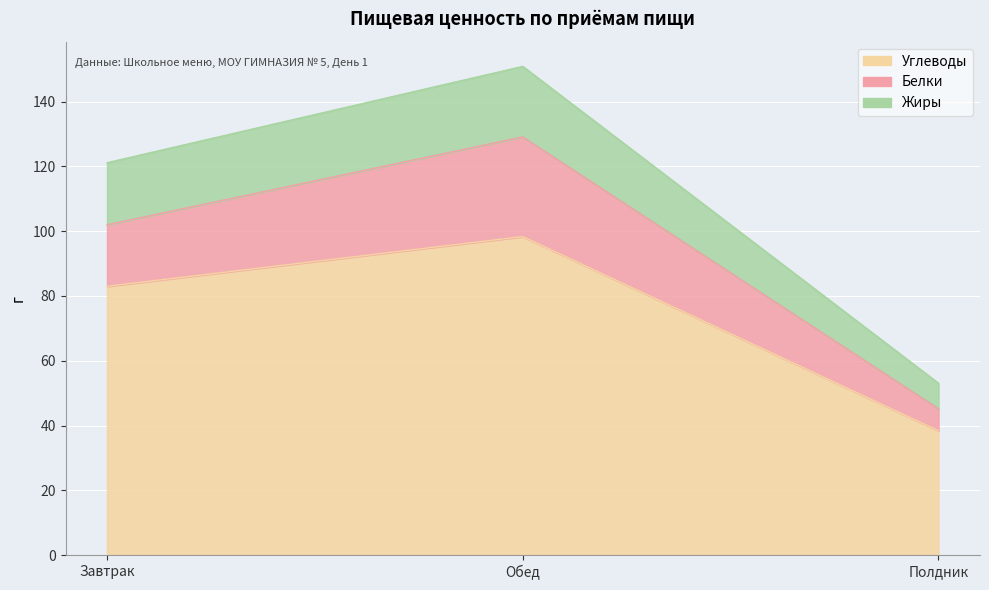

What is the sum of the Углеводы values at Полдник and Обед?

136.7